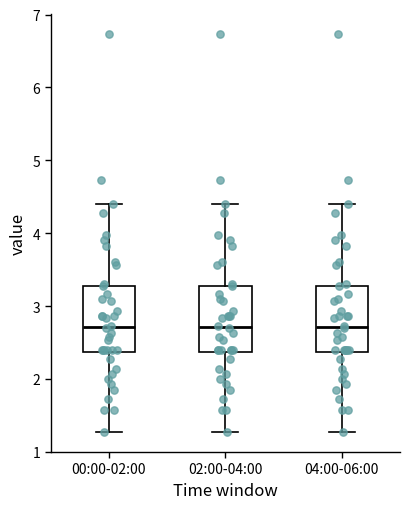

Where does the lower whisker of the box for 04:00-06:00 end on the y-axis? The values are not printed on the chart, so give them approximately, as read against the axis.

1.3